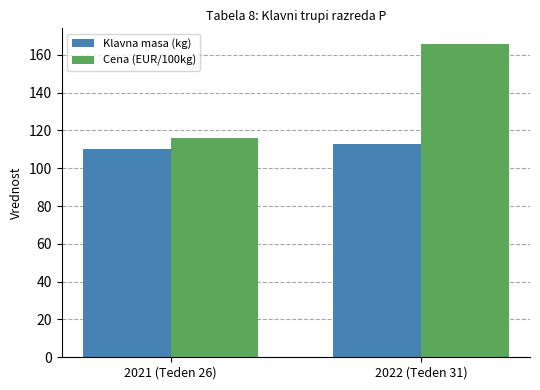

Rank the series by their average value, from highest to lowest.

Cena (EUR/100kg), Klavna masa (kg)